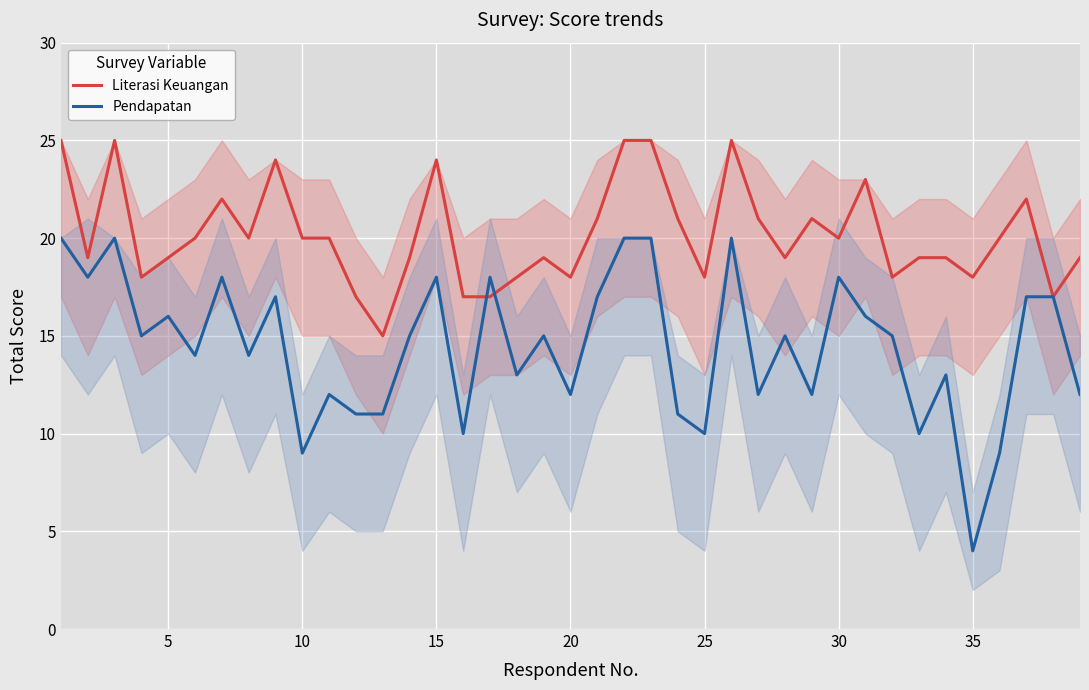

The value of Pendapatan at 20 is 16. True or false?

False